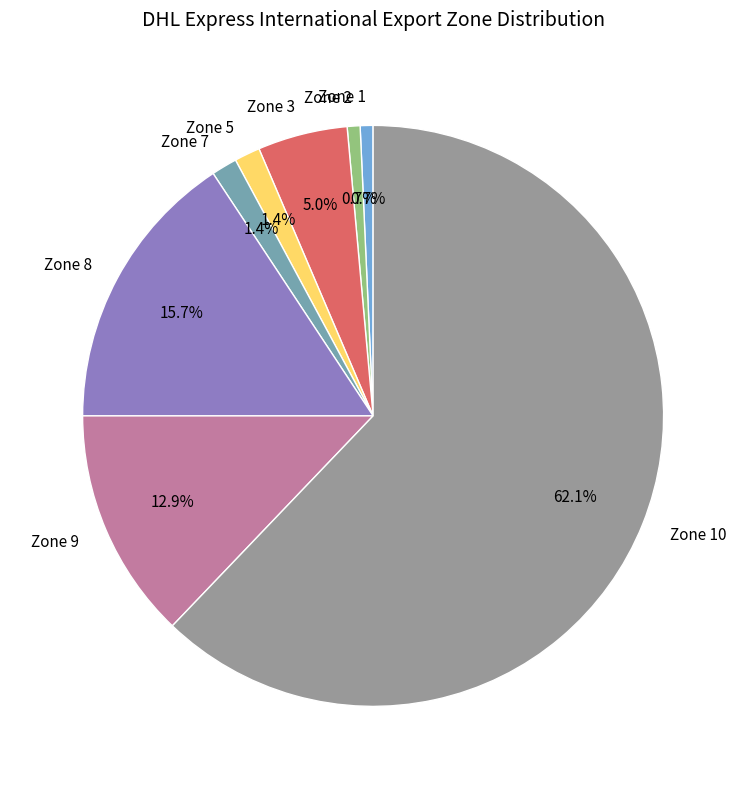

Between Zone 8 and Zone 2, which is larger?

Zone 8